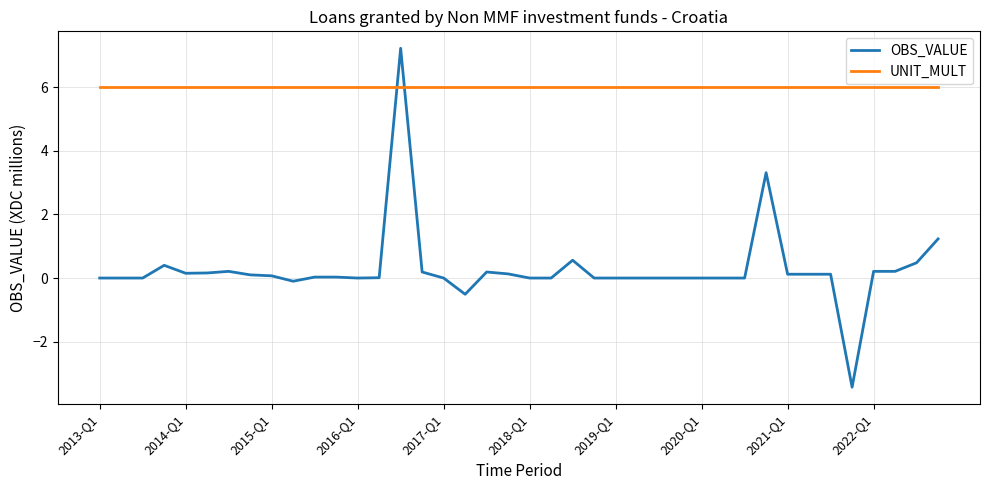

Which series has the largest total across all categories?

UNIT_MULT